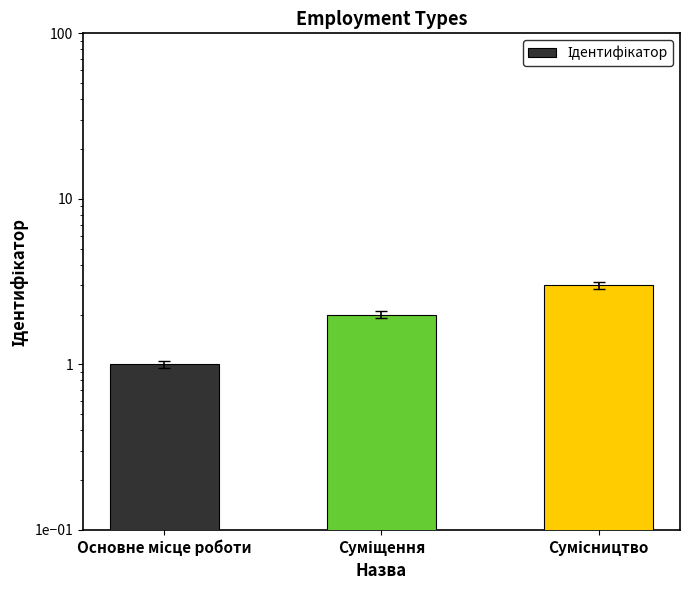

What is the label of the 1st bar from the left?

Основне місце роботи